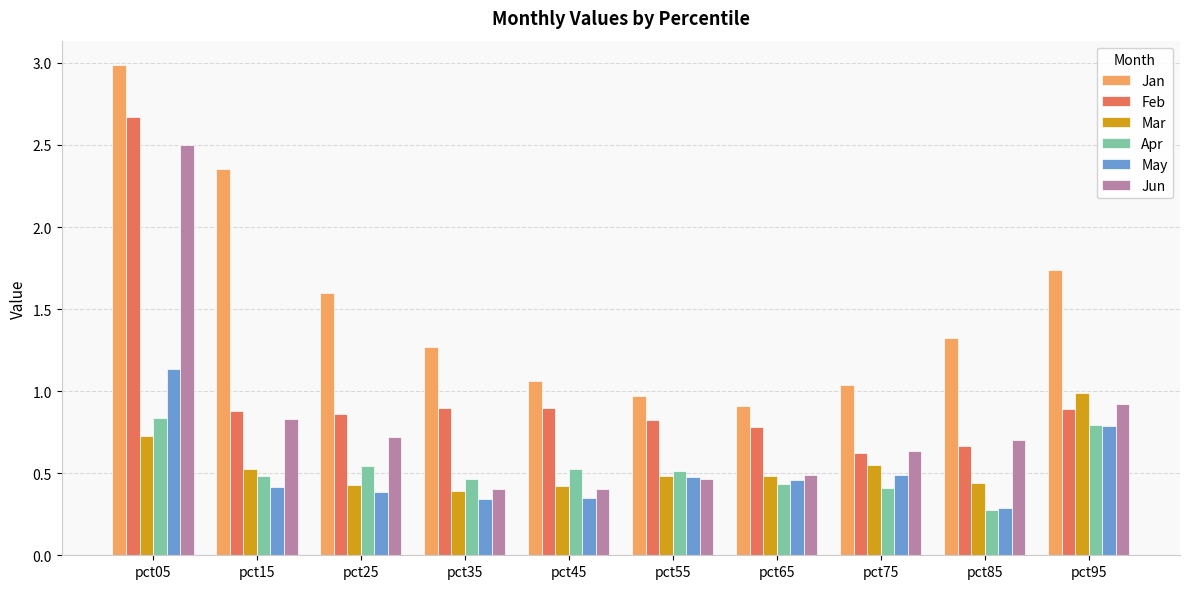

List the series in order of their peak value, lowest first.

Apr, Mar, May, Jun, Feb, Jan